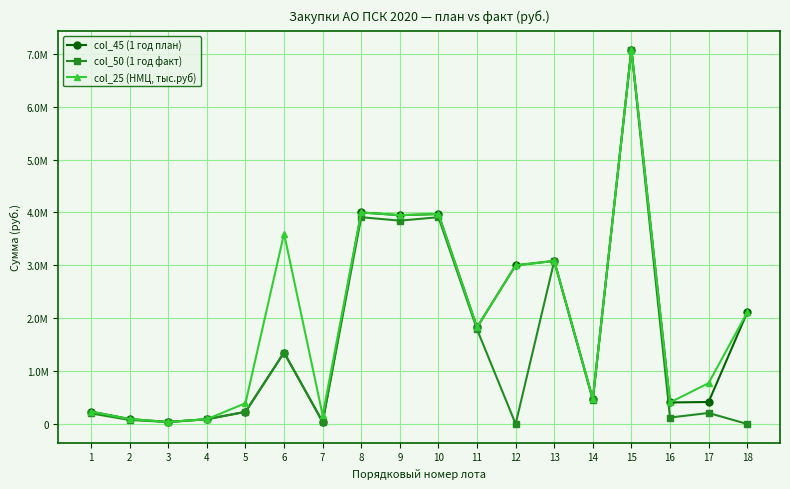

At which category does col_50 (1 год факт) reach its first local peak?

6